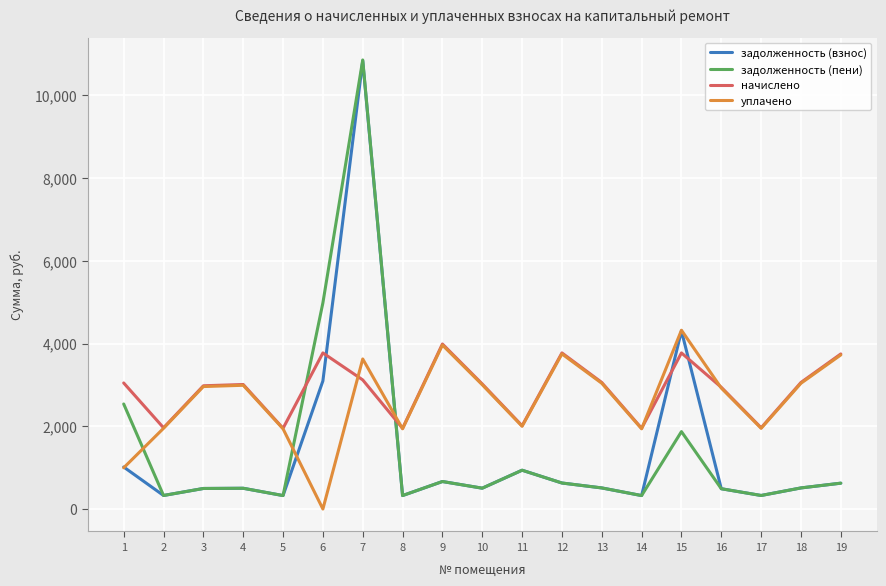

What are all the series names shown in the legend?

задолженность (взнос), задолженность (пени), начислено, уплачено